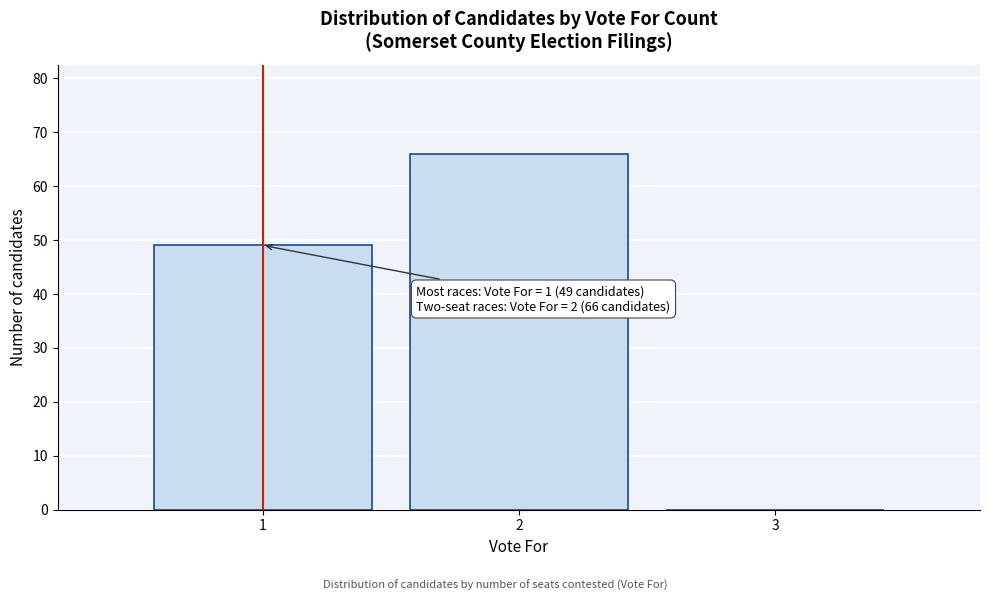

Reading left to right, extract all data points from this chart.

1=49	2=66	3=0